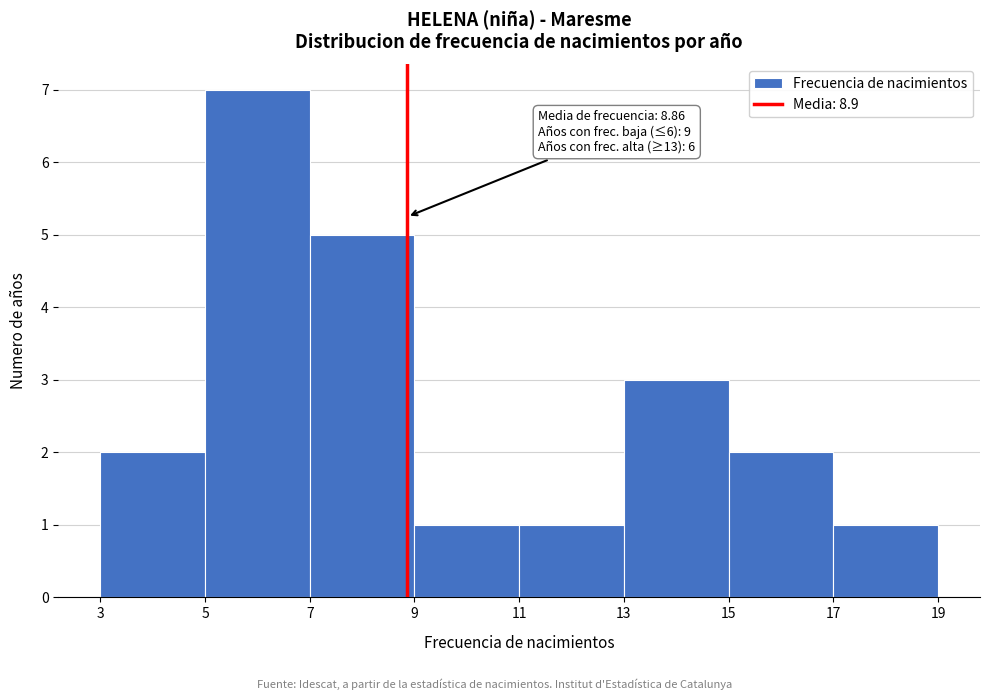

Over which range of the x-axis is the bar tallest?

5 to 7